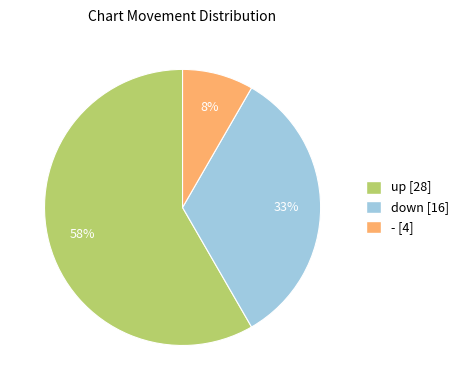

True or false: up accounts for 58% of the total.

True